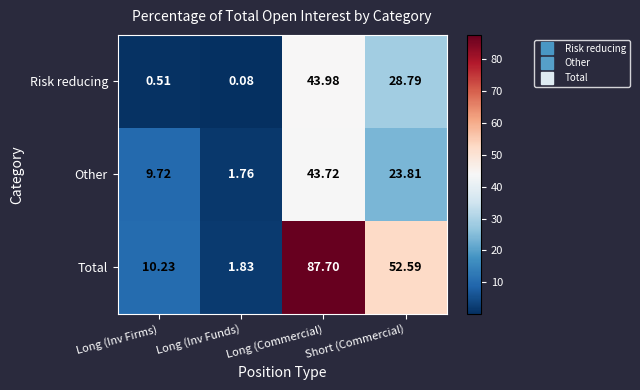

List the series in order of their peak value, lowest first.

Other, Risk reducing, Total